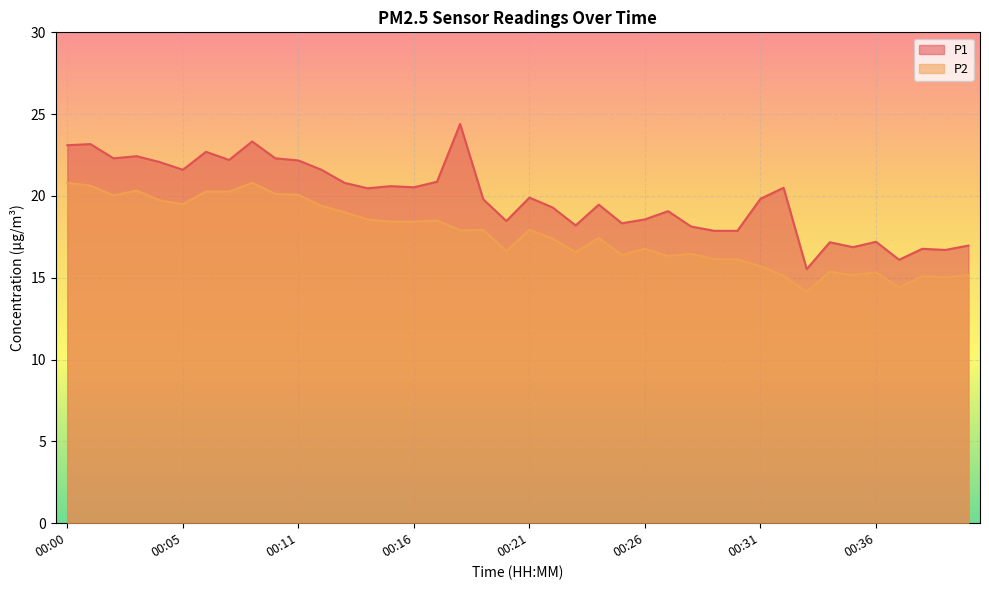

True or false: P2 and P1 cross at least once.

False